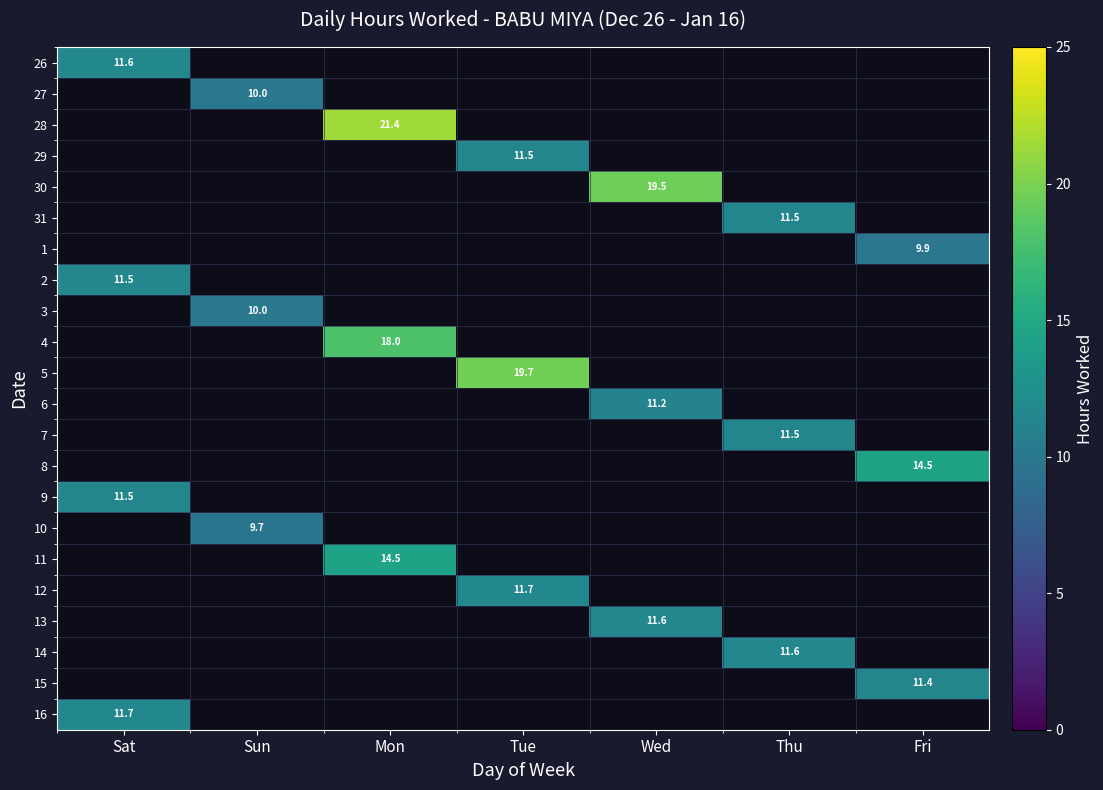

Is it true that 12 equals 11.7 at Tue?

True